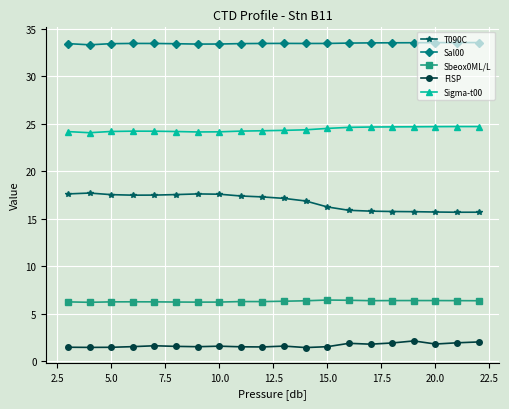

What is the sum of all FlSP values?

33.1